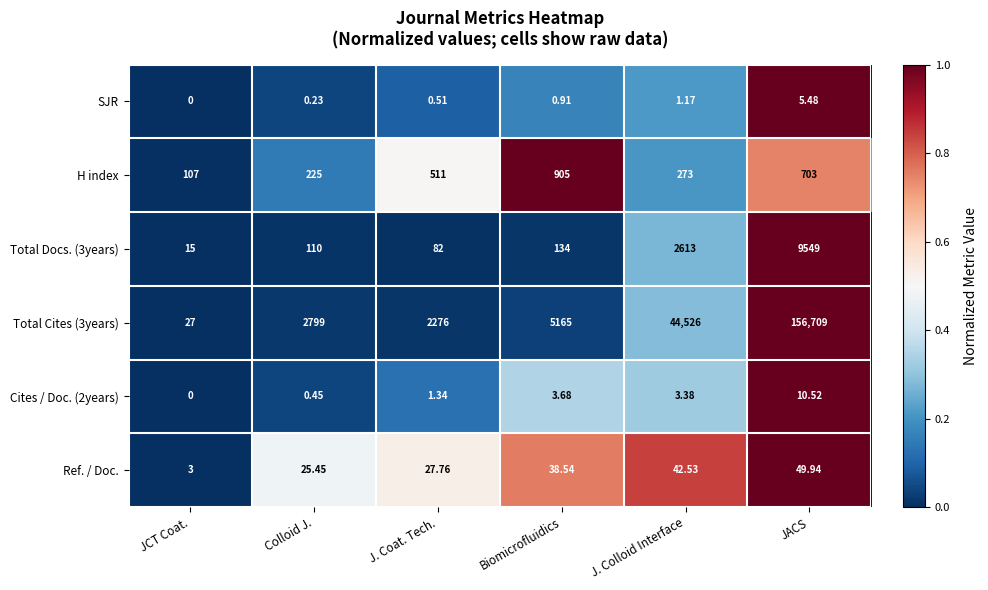

At which category does the chart reach its minimum across all series?

JCT Coat.